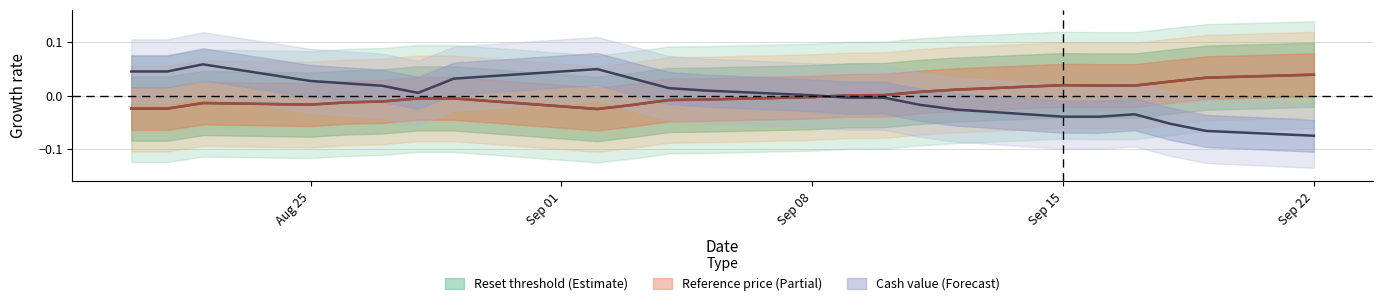

How many values in reset_threshold are below zero?

13